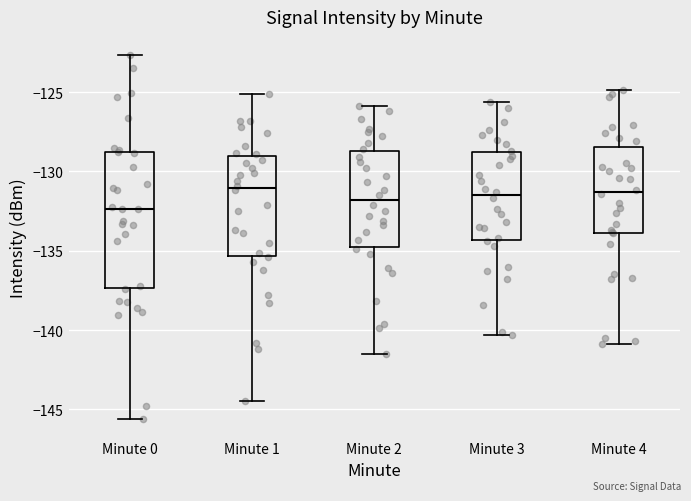

Reading left to right, transcribe this box plot: for each box, give where its median line is, the range the box spans, and where its two whiskers end, as read against the y-axis. The values are not printed on the chart, so give them approximately, as read against the axis.

Minute 0: median -132.5, box -137.5 to -129.0, whiskers -145.5 to -122.5
Minute 1: median -131.0, box -135.5 to -129.0, whiskers -144.5 to -125.0
Minute 2: median -132.0, box -134.5 to -128.5, whiskers -141.5 to -126.0
Minute 3: median -131.5, box -134.5 to -129.0, whiskers -140.5 to -125.5
Minute 4: median -131.5, box -134.0 to -128.5, whiskers -141.0 to -125.0